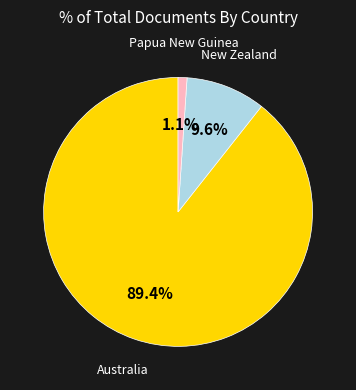

Rank the categories by value from lowest to highest.

Papua New Guinea, New Zealand, Australia